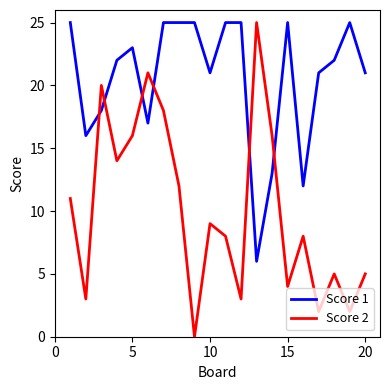

Which series has the largest total across all categories?

Score 1